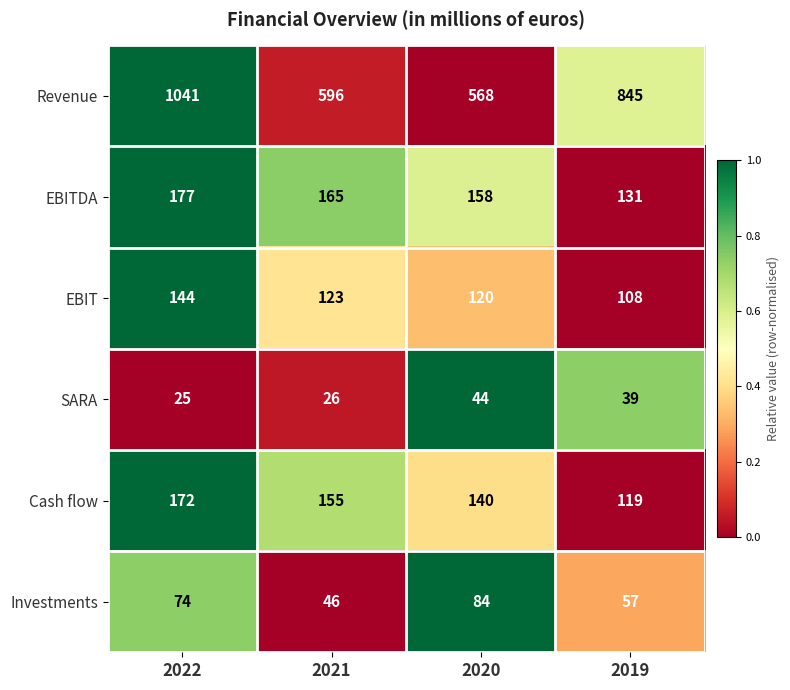

Count the number of data series in this chart.

6